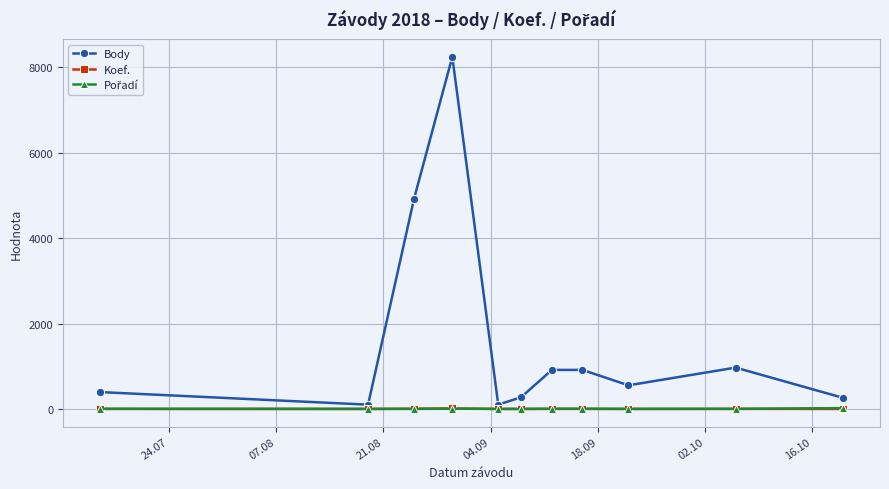

Which series has the largest total across all categories?

Body